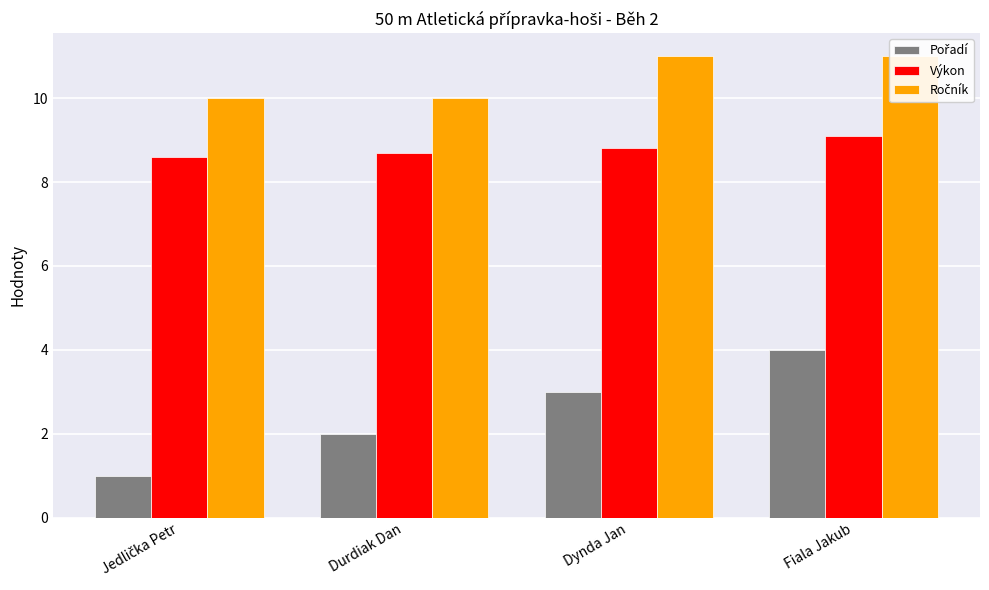

What is the label of the 3rd bar from the left?

Dynda Jan